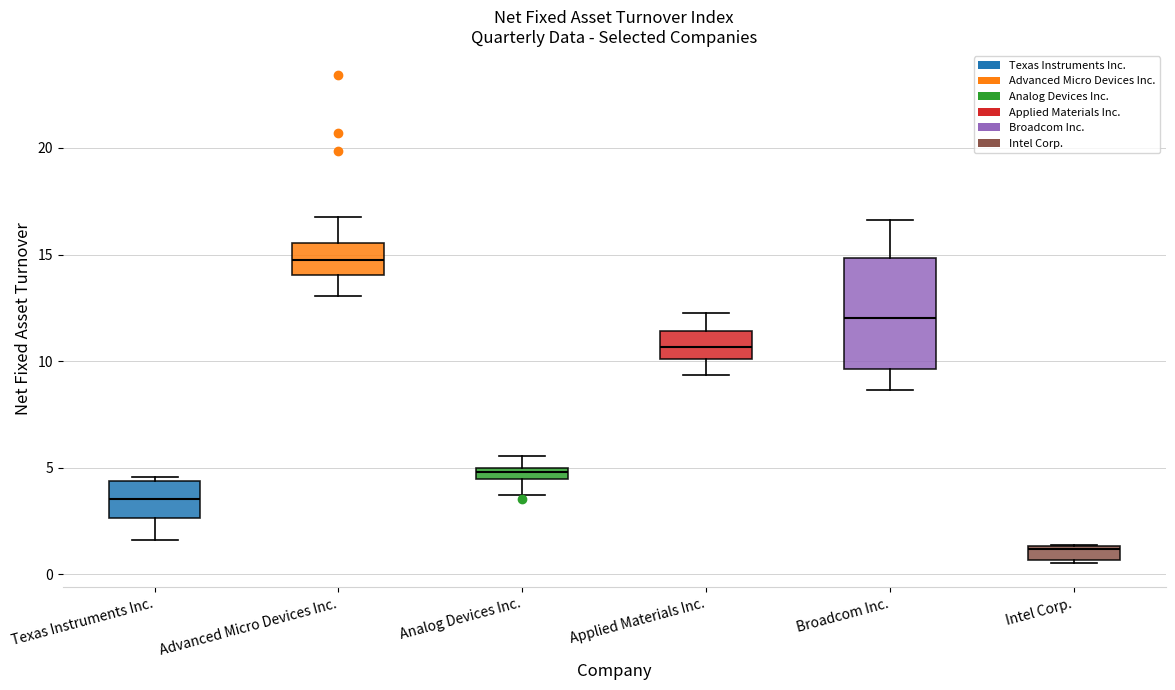

Comparing the boxes themselves (not the whiskers), which one is the tallest?

Broadcom Inc.